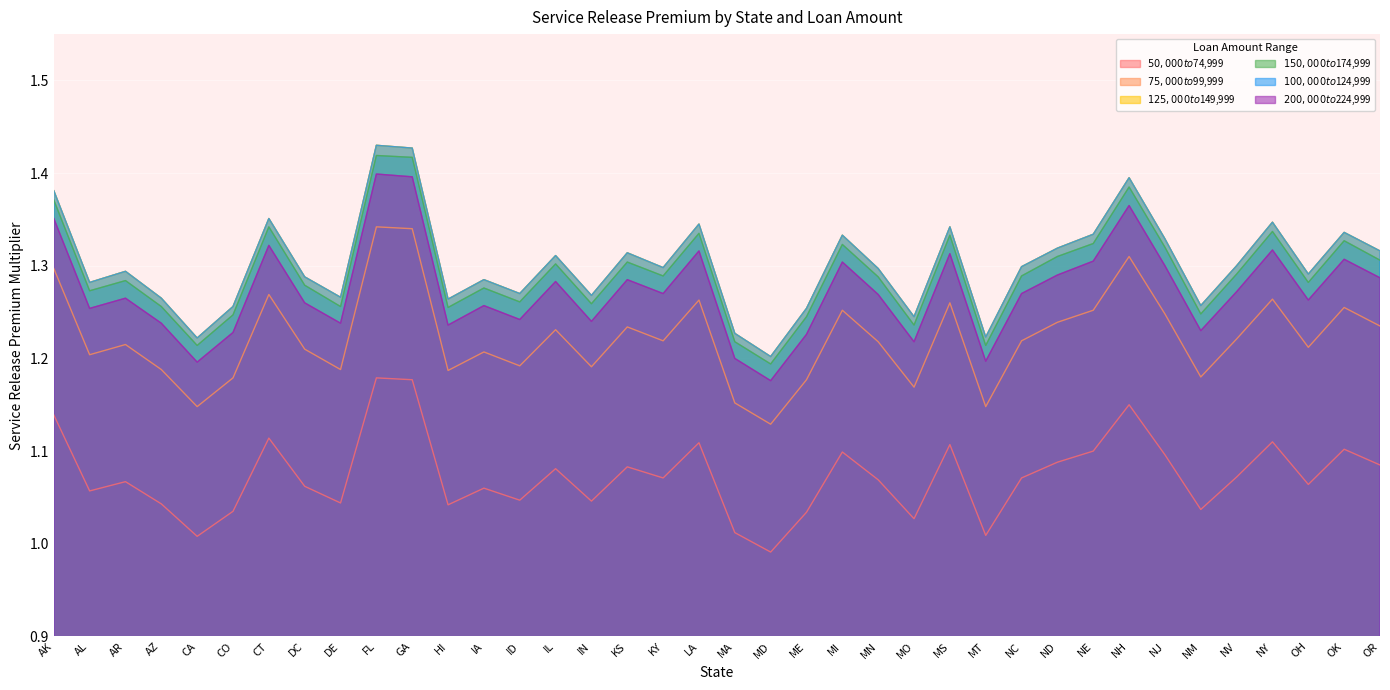

Which label corresponds to the smallest value in the chart?

MD